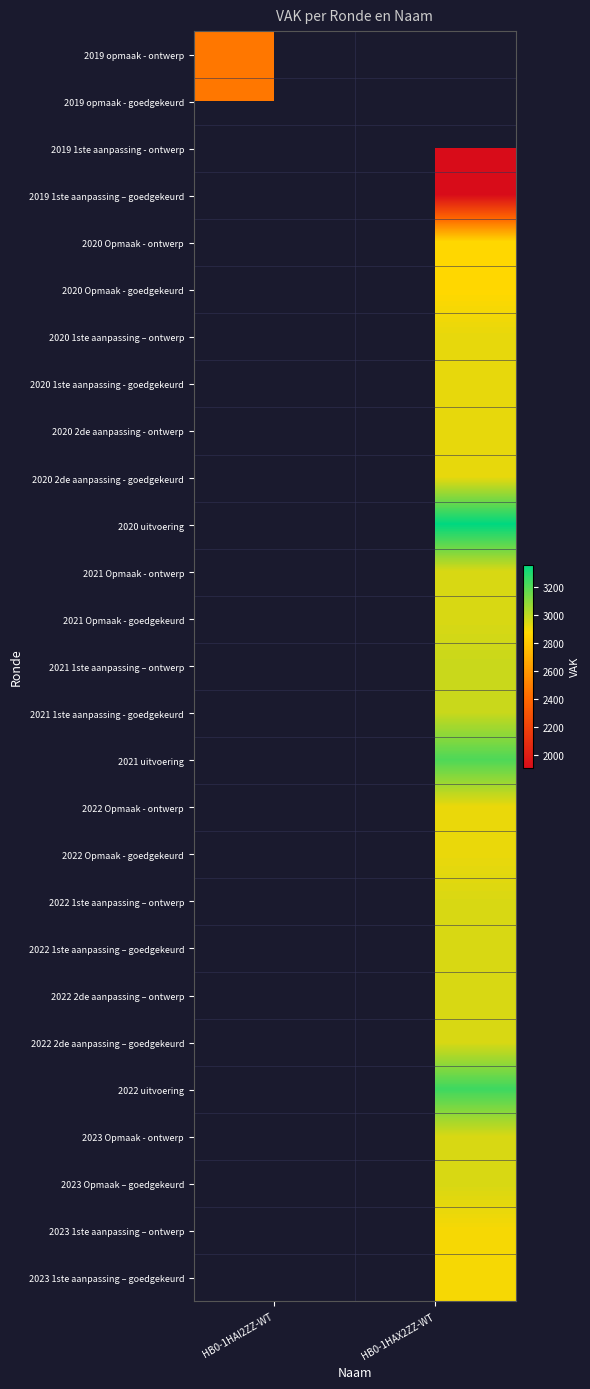

True or false: 2020 Opmaak - goedgekeurd has a value of 2872.0 at HB0-1HAX2ZZ-WT.

True